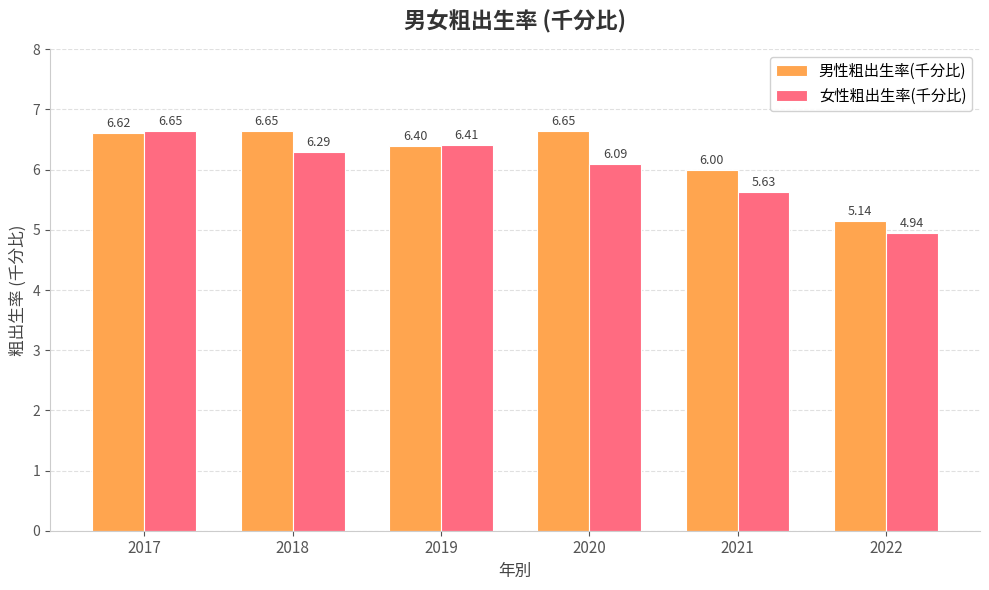

Which series has the largest range (max minus min)?

女性粗出生率(千分比)